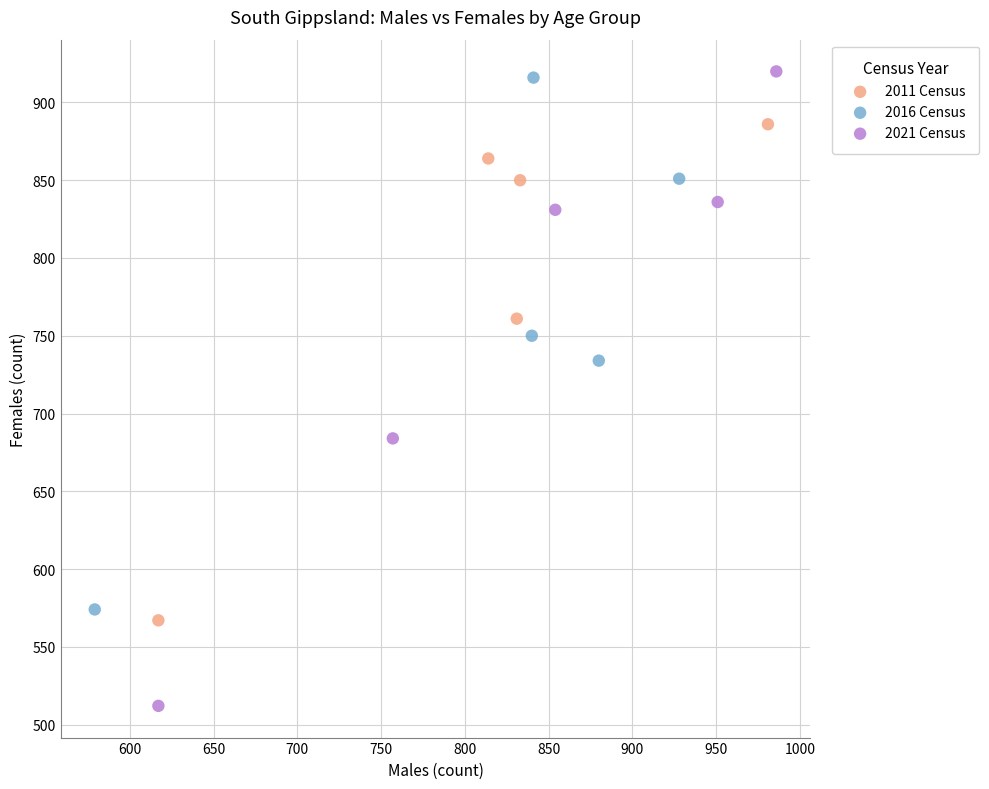

Which series reaches the maximum Y coordinate?

2021 Census